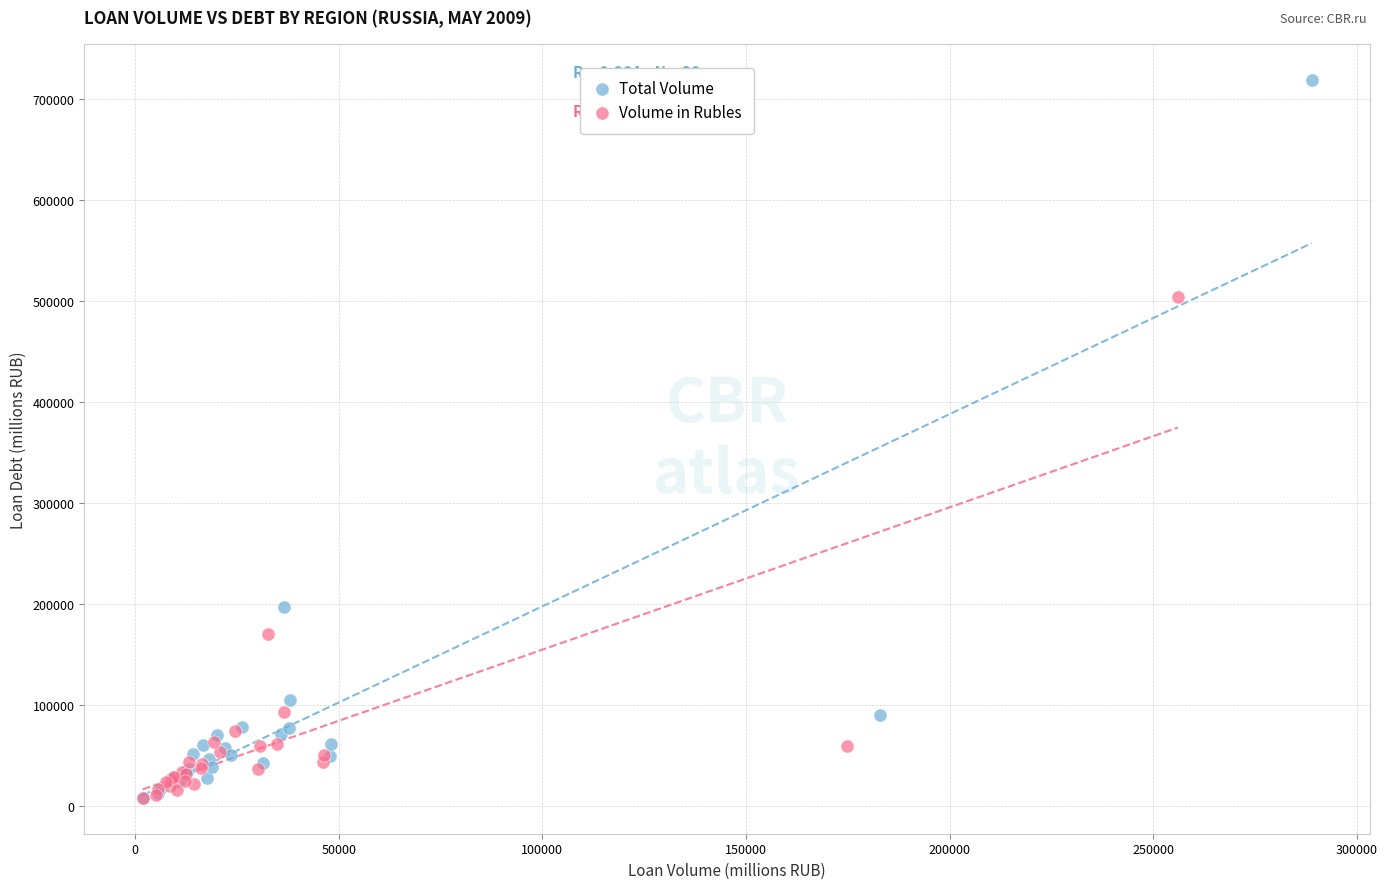

Which series reaches the maximum Y coordinate?

Total Volume